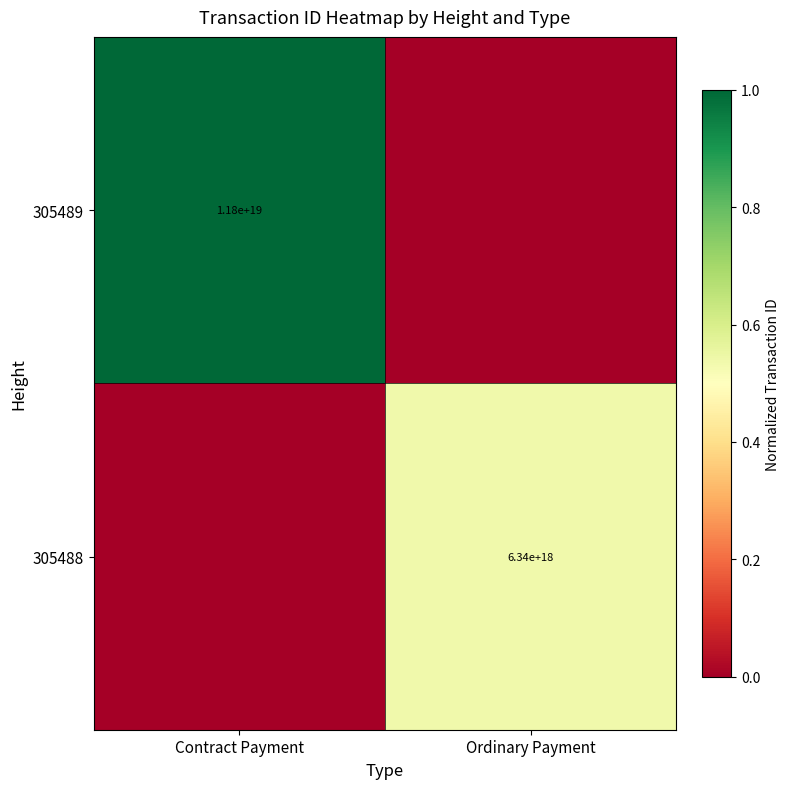

What is the difference between the highest and lowest values at Ordinary Payment?

0.5